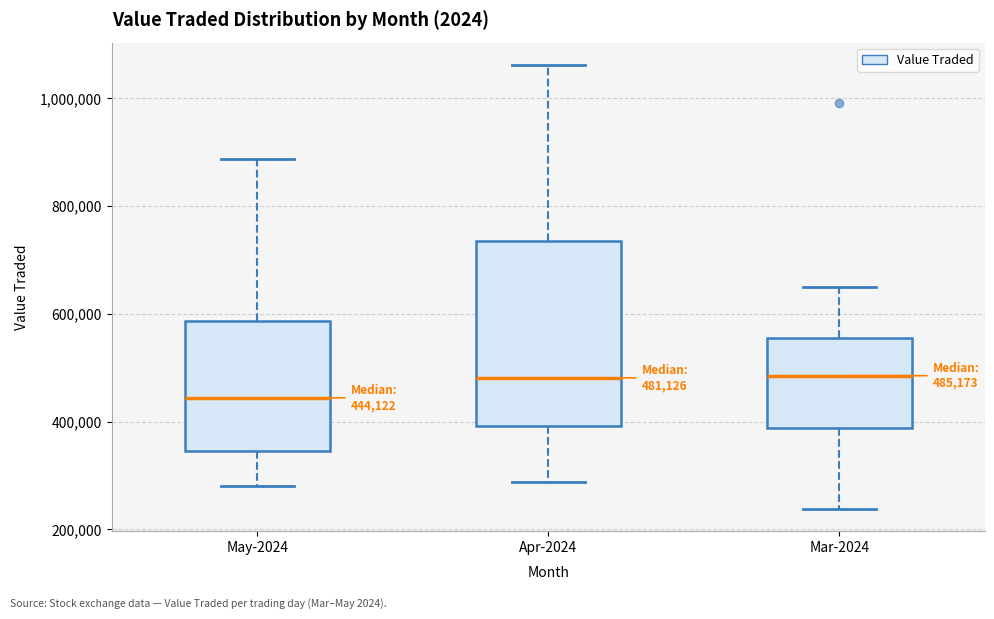

Comparing the boxes themselves (not the whiskers), which one is the tallest?

Apr-2024